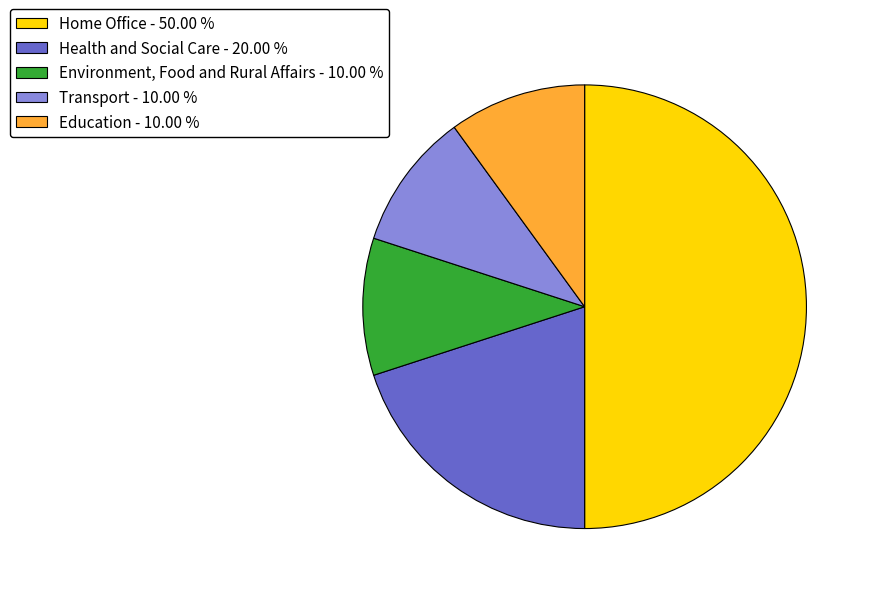

What is the largest slice in the pie chart?

Home Office